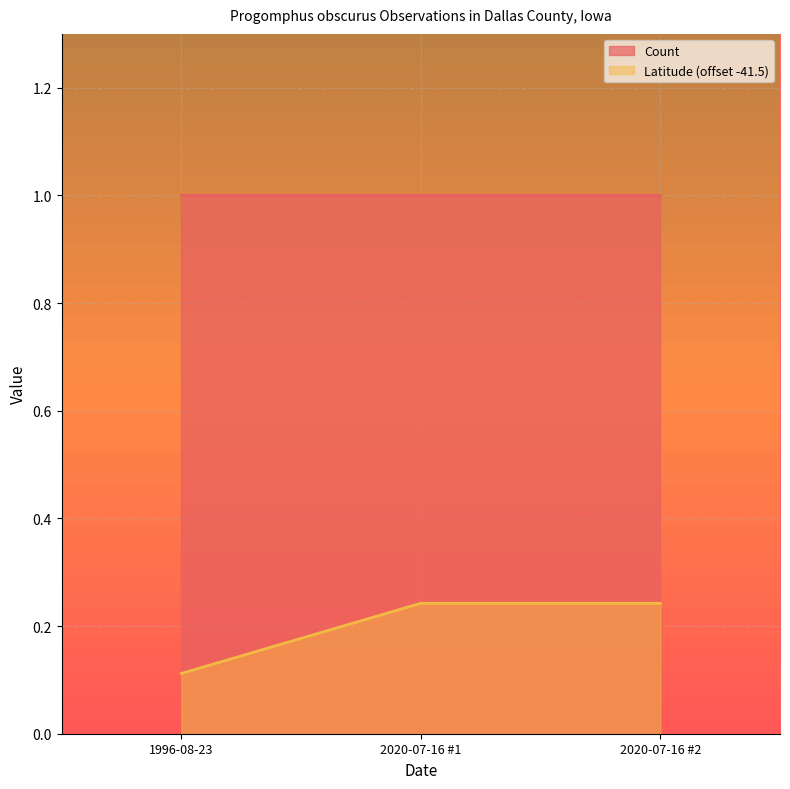

What position from the right is 1996-08-23?

3